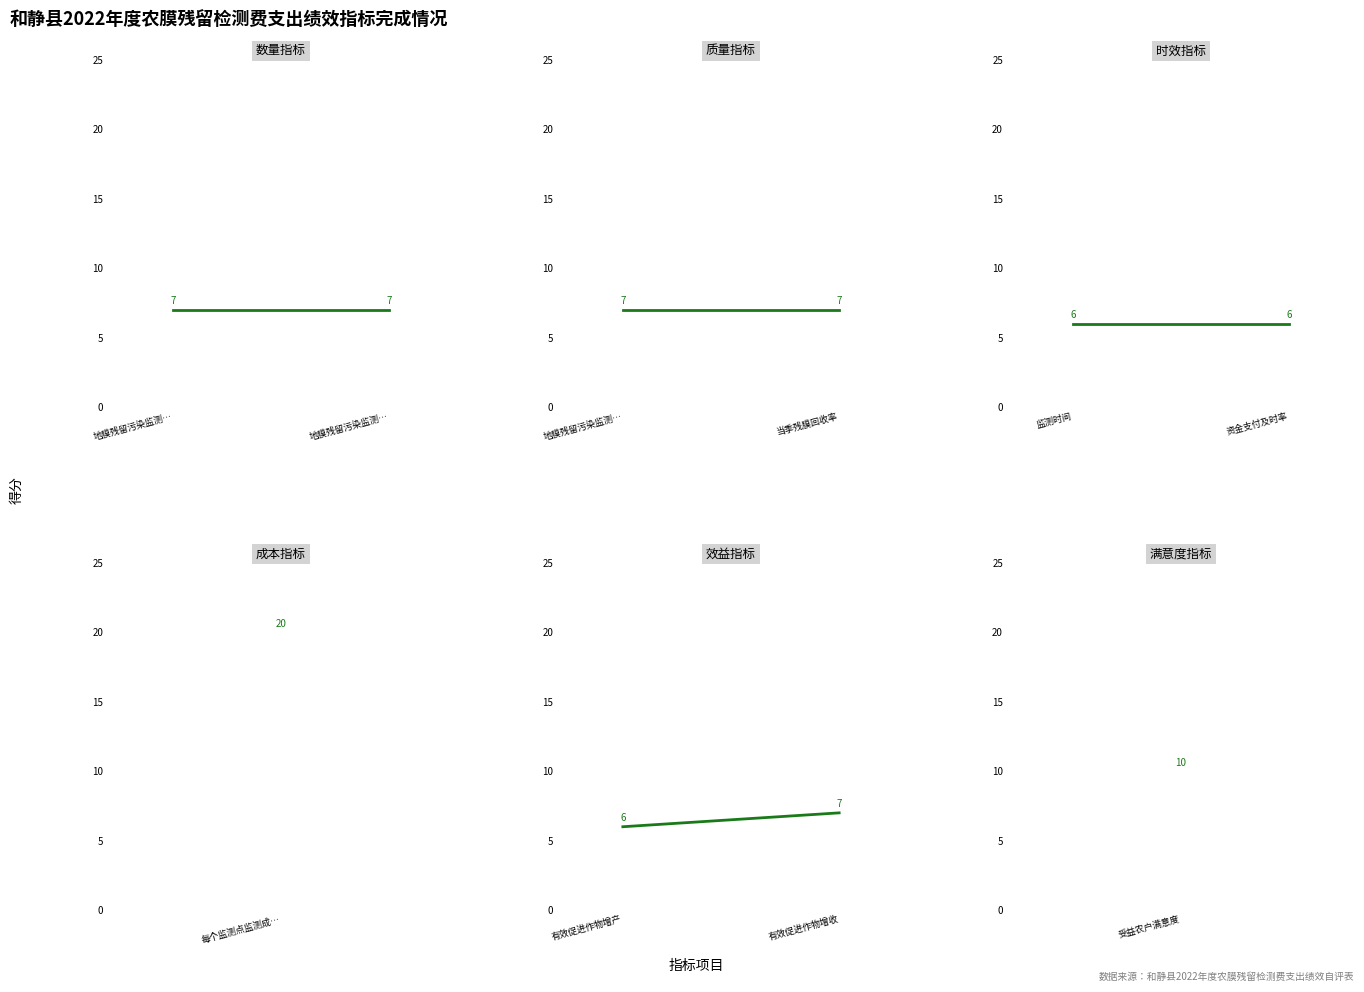

What is the minimum value for 效益指标?

6